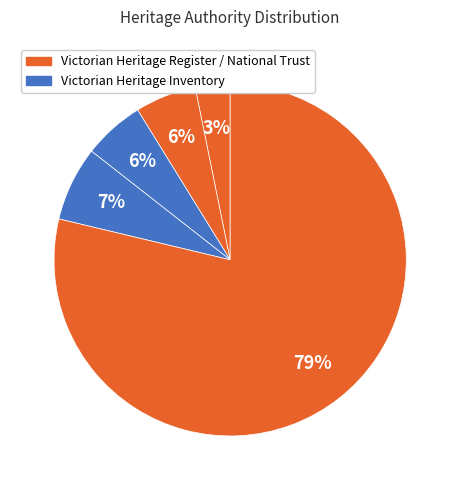

Count the number of slices in the pie.

5